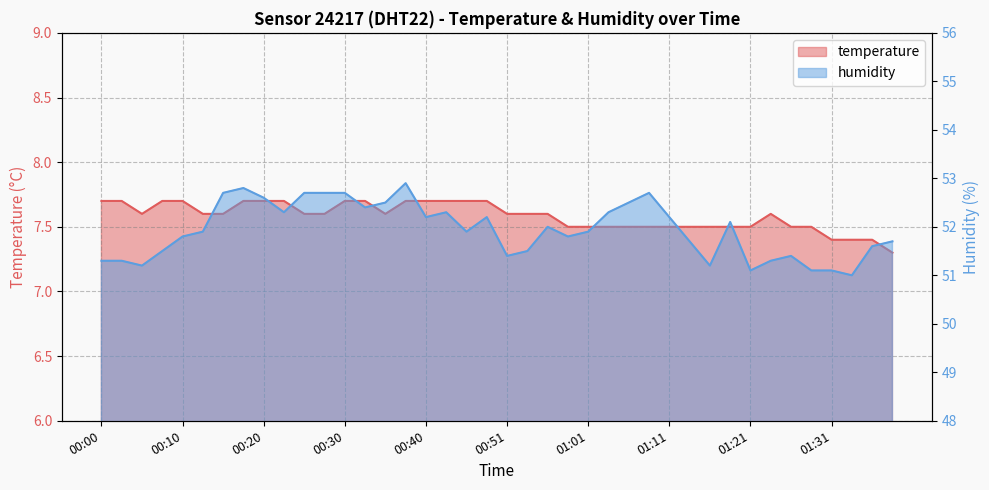

How many interior local valleys does the humidity series have?

10